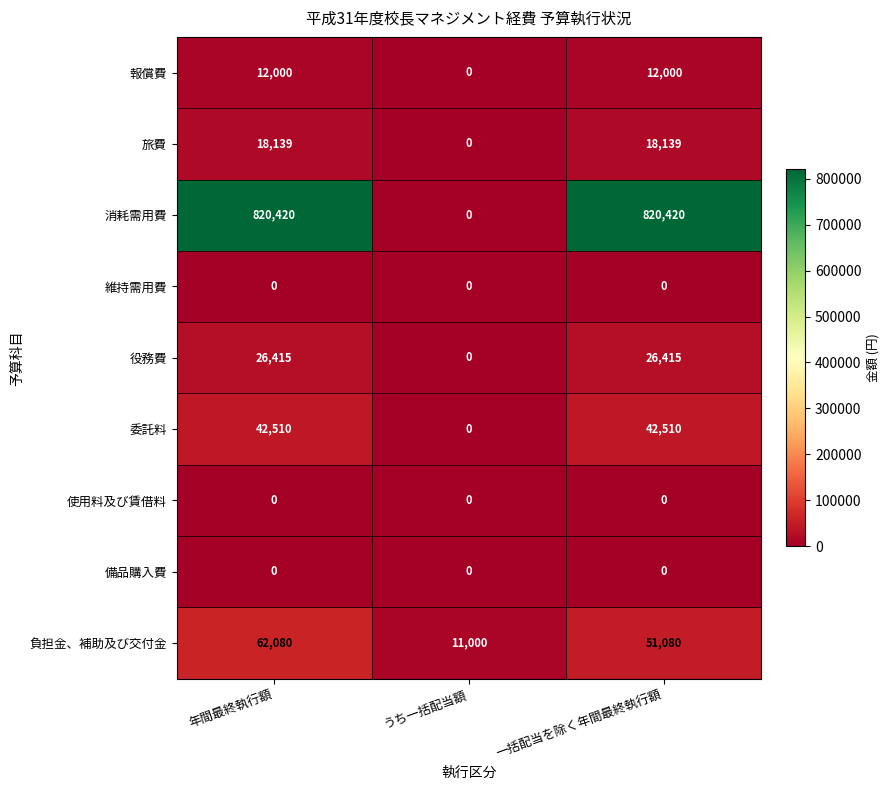

Which series has the largest range (max minus min)?

消耗需用費